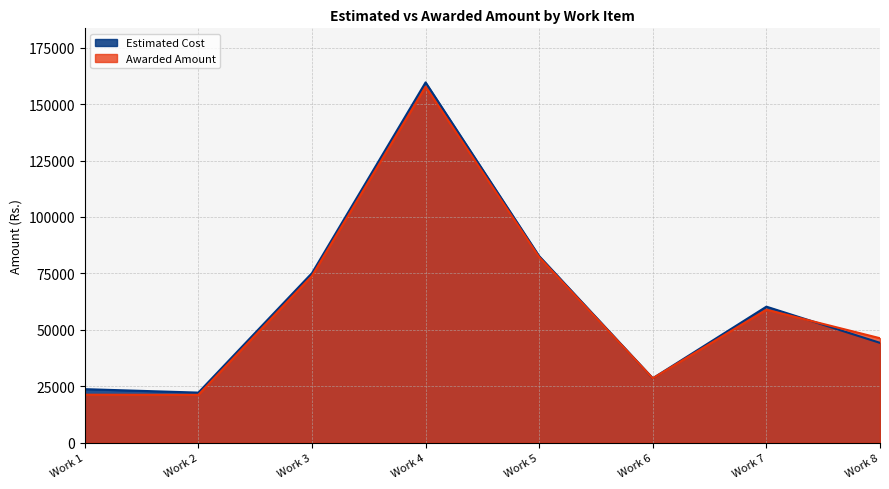

Which series changed the most between Work 1 and Work 2?

Estimated Cost